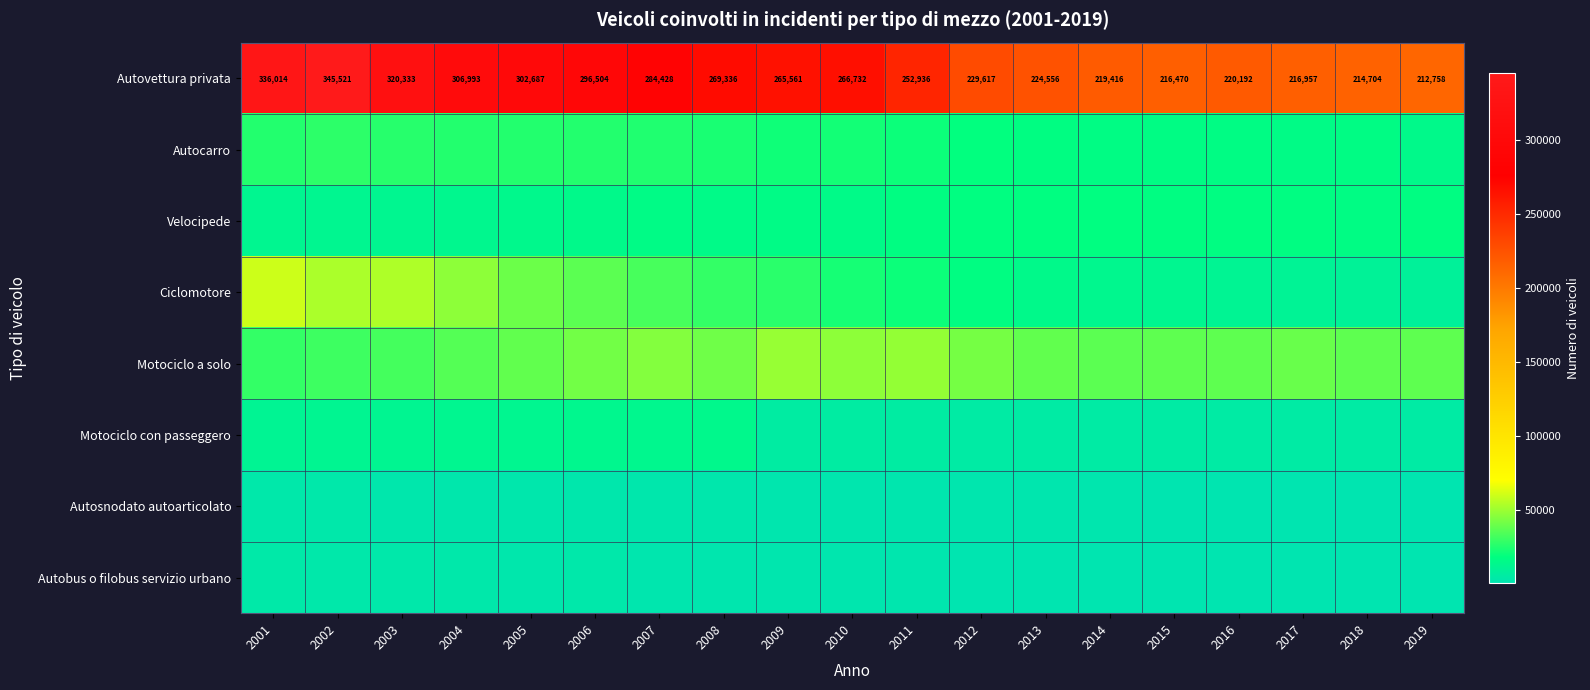

What is the sum of the Autovettura privata values at 2004 and 2012?

536610